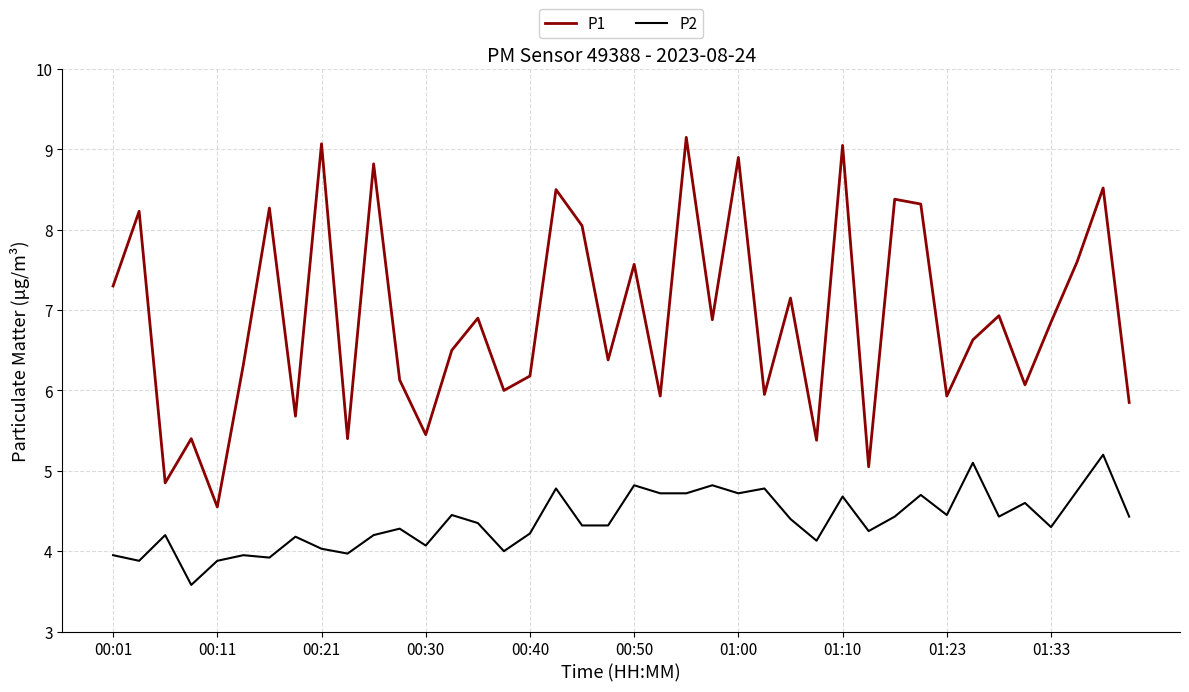

True or false: P2 and P1 intersect in this chart.

False